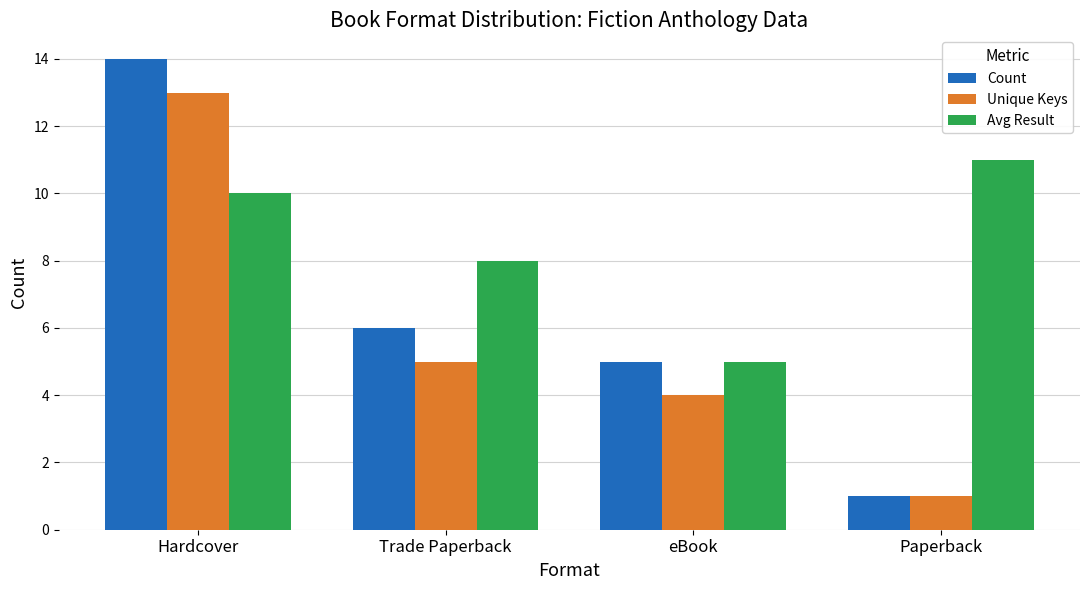

True or false: Unique Keys has a value of 5 at Trade Paperback.

True